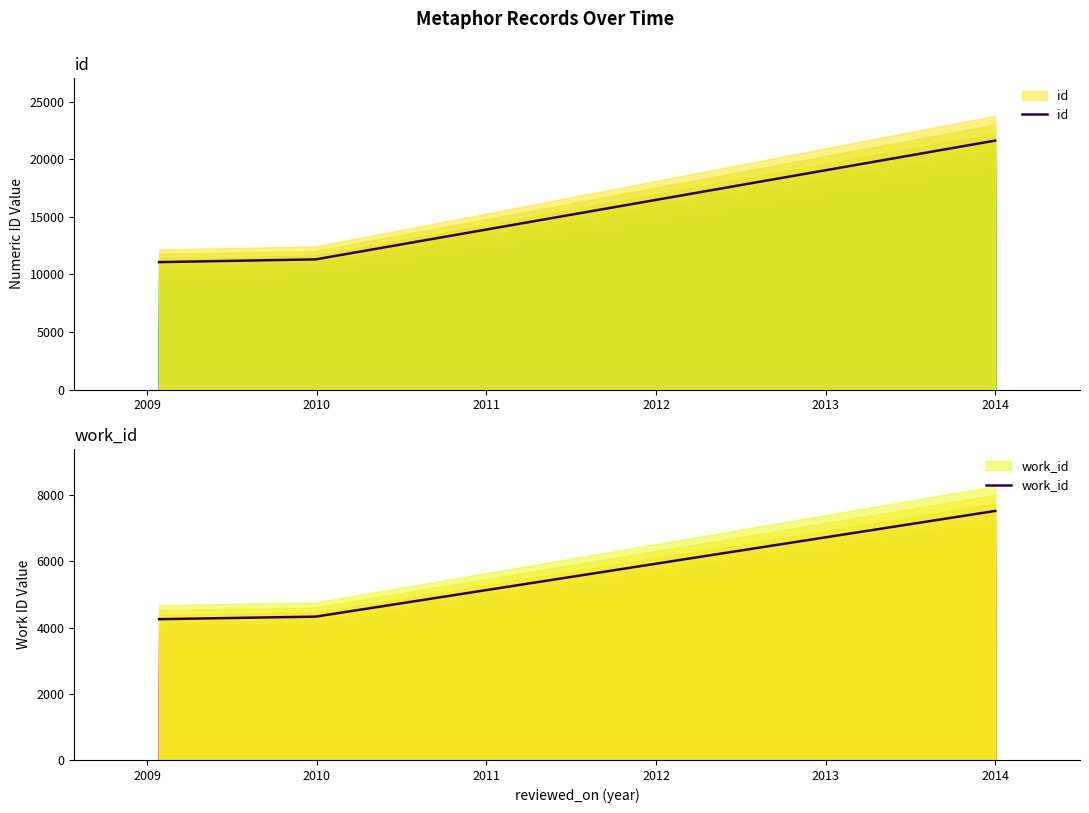

At which label does work_id reach its minimum?

2009-01-23